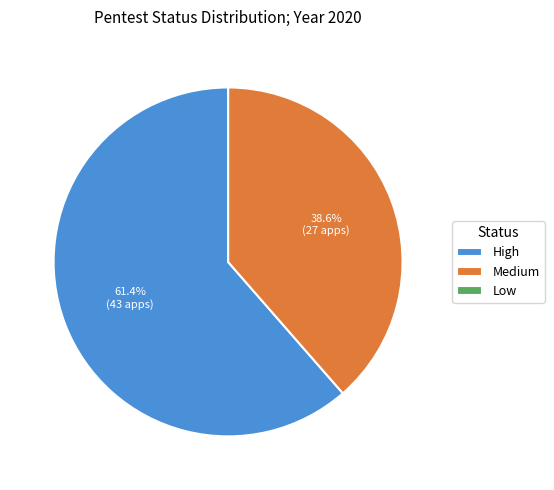

What is the largest slice in the pie chart?

High